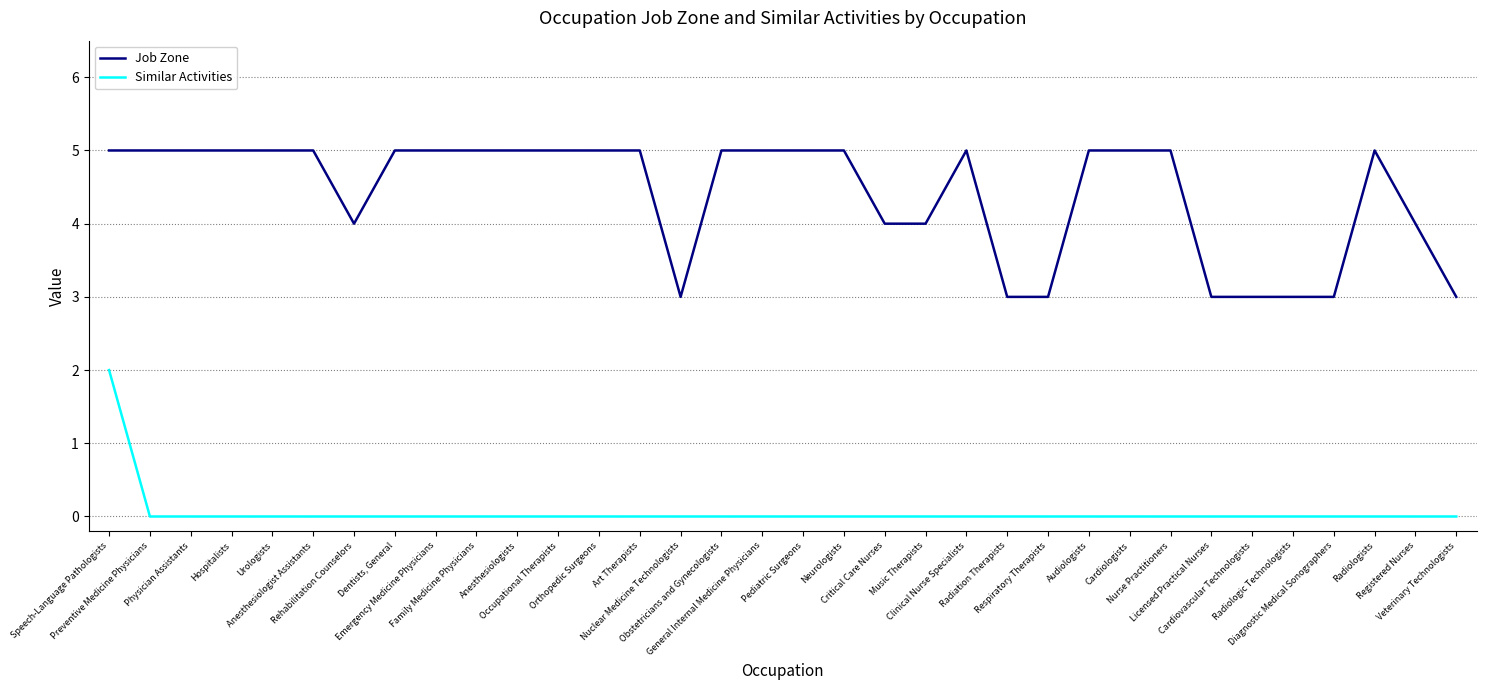

Reading left to right, extract all data points from this chart.

Job Zone: 5	5	5	5	5	5	4	5	5	5	5	5	5	5	3	5	5	5	5	4	4	5	3	3	5	5	5	3	3	3	3	5	4	3
Similar Activities: 2	0	0	0	0	0	0	0	0	0	0	0	0	0	0	0	0	0	0	0	0	0	0	0	0	0	0	0	0	0	0	0	0	0